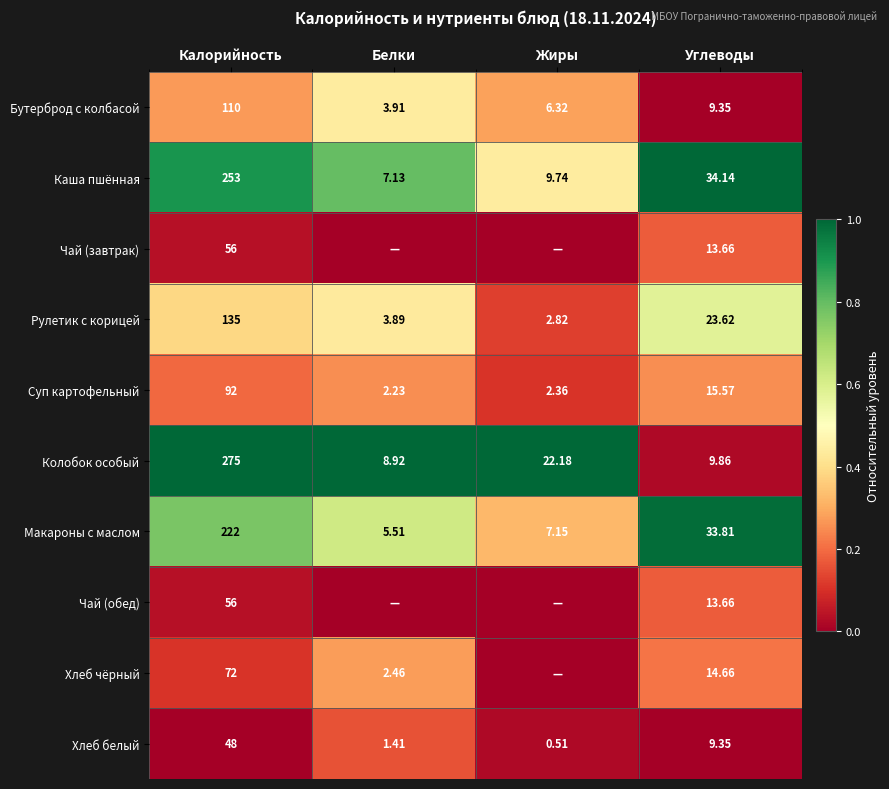

Rank the categories by Рулетик с корицей value from lowest to highest.

Жиры, Белки, Углеводы, Калорийность